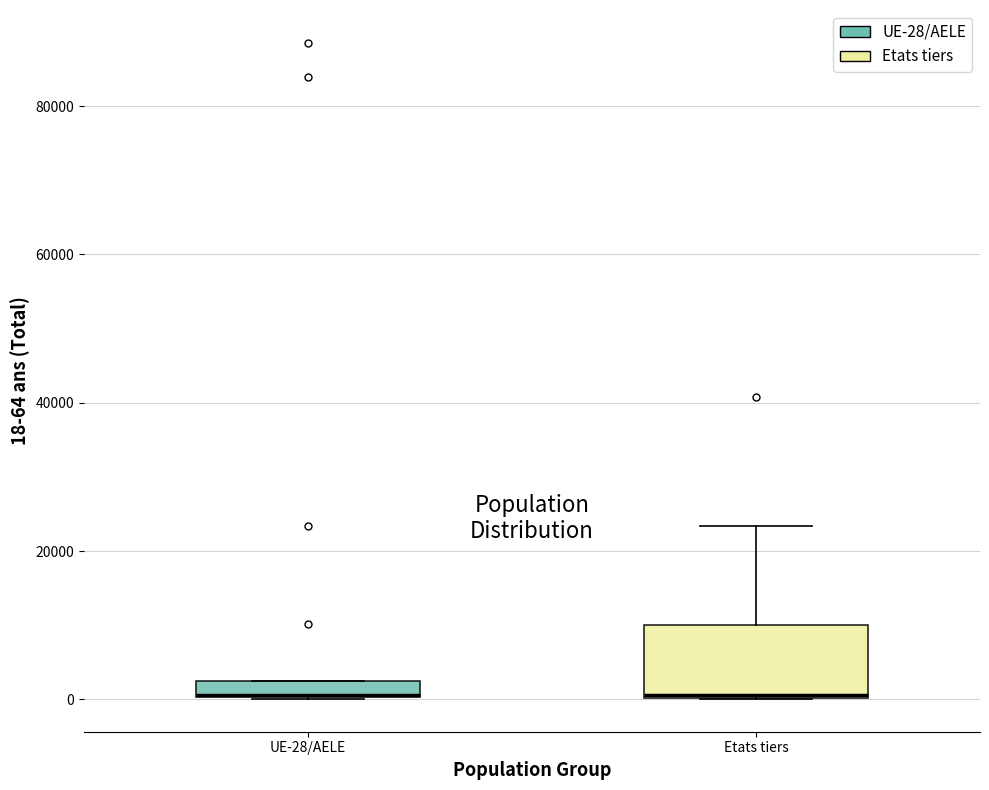

Comparing the boxes themselves (not the whiskers), which one is the tallest?

Etats tiers